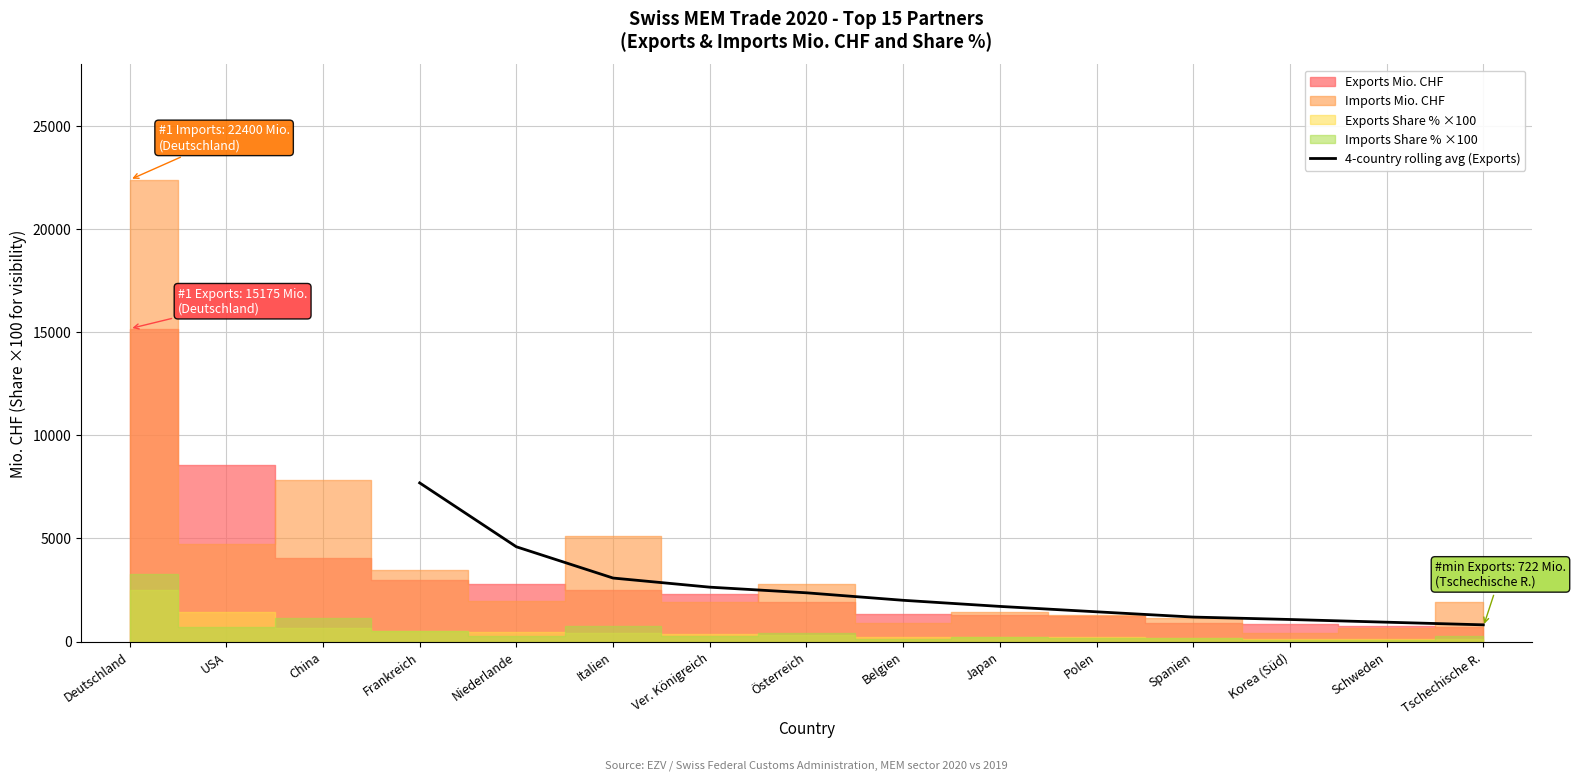

The value of 4-country rolling avg (Exports) at Ver. Königreich is 2637.0. True or false?

True